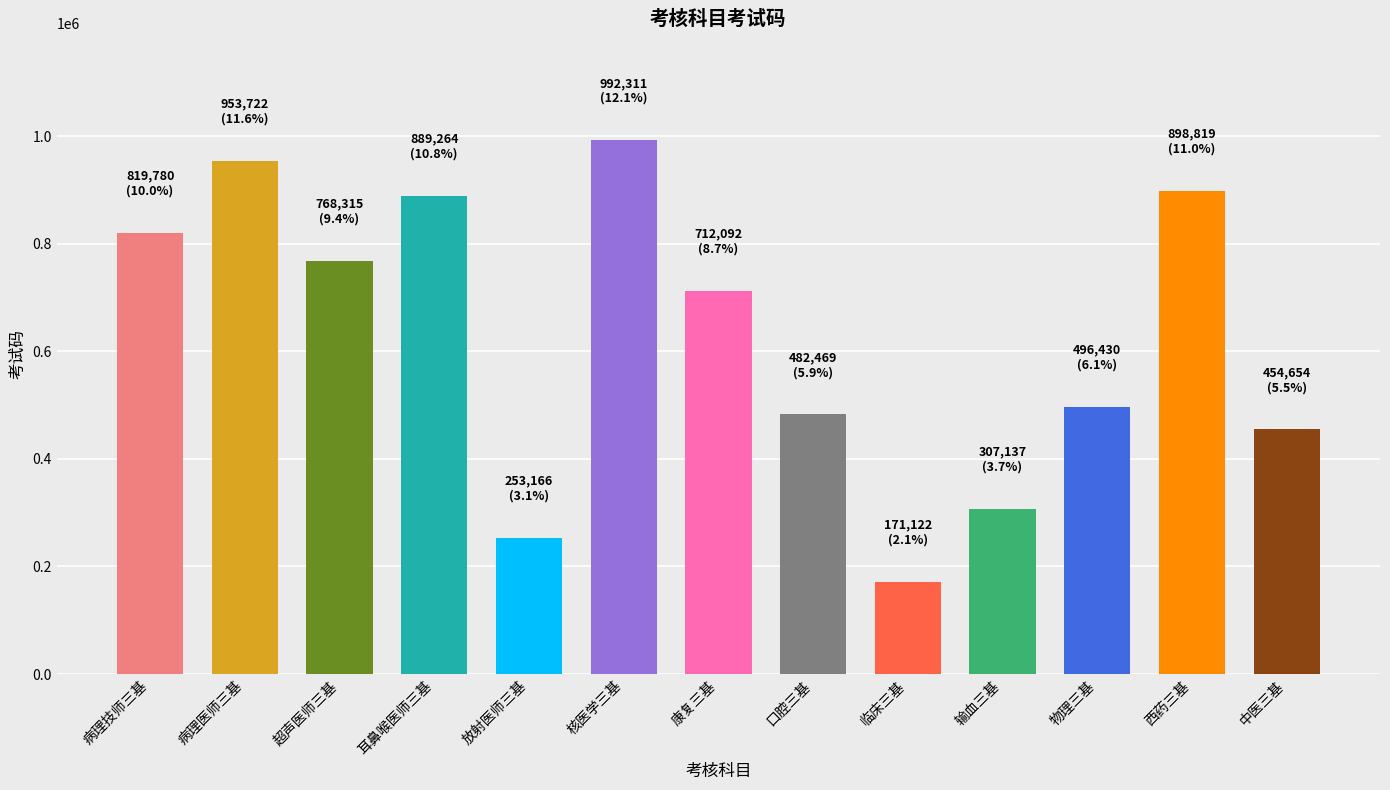

List the labels in order of value, largest first.

核医学三基, 病理医师三基, 西药三基, 耳鼻喉医师三基, 病理技师三基, 超声医师三基, 康复三基, 物理三基, 口腔三基, 中医三基, 输血三基, 放射医师三基, 临床三基